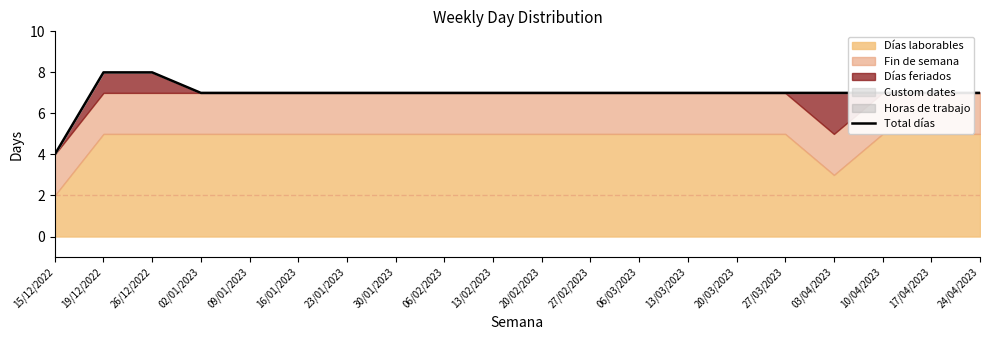

What is the label of the 9th point from the left?

06/02/2023